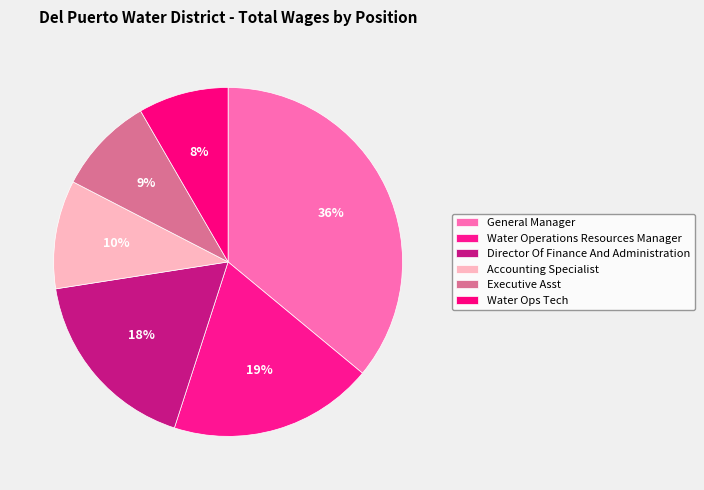

Rank the categories by value from lowest to highest.

Water Ops Tech, Executive Asst, Accounting Specialist, Director Of Finance And Administration, Water Operations Resources Manager, General Manager